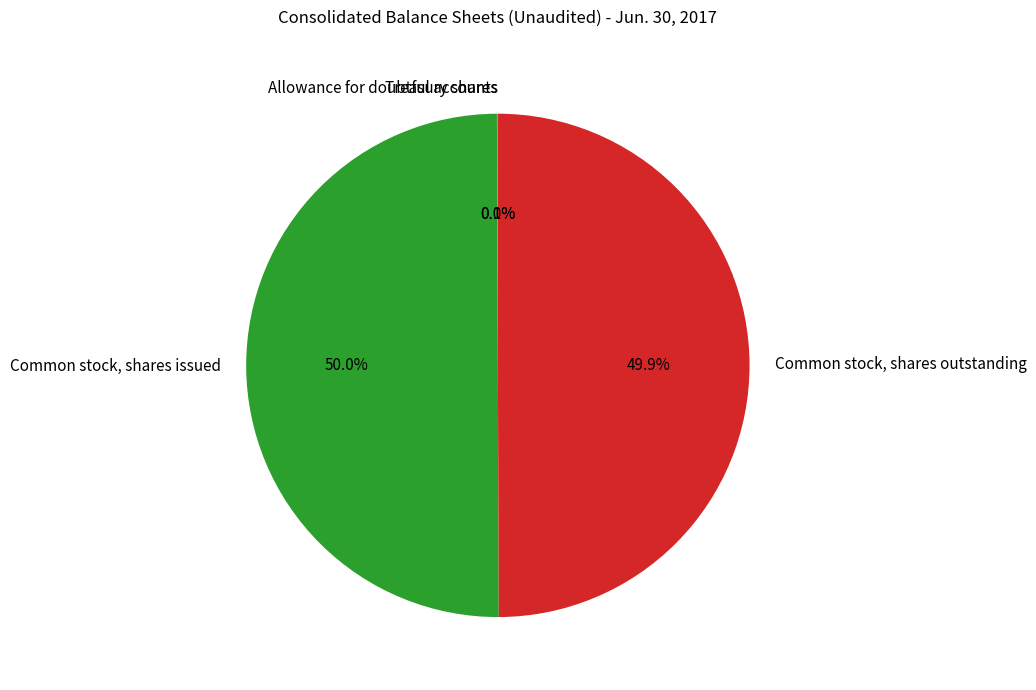

What percentage do Common stock, shares issued and Common stock, shares outstanding together represent?

99.9%